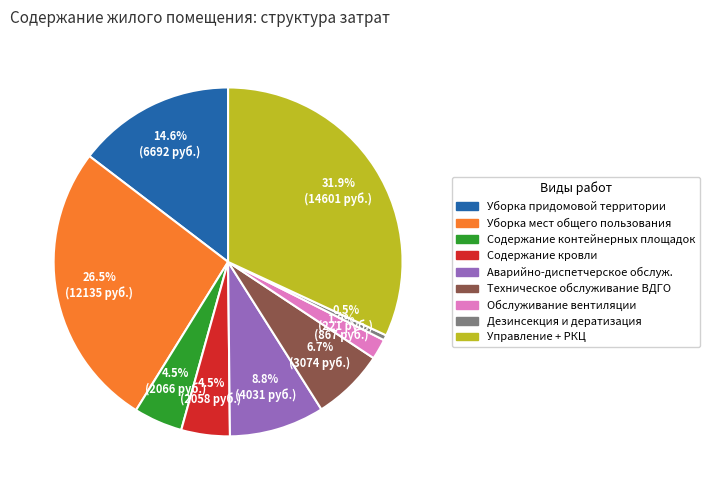

Which has a higher value, Дезинсекция и дератизация or Уборка придомовой территории?

Уборка придомовой территории